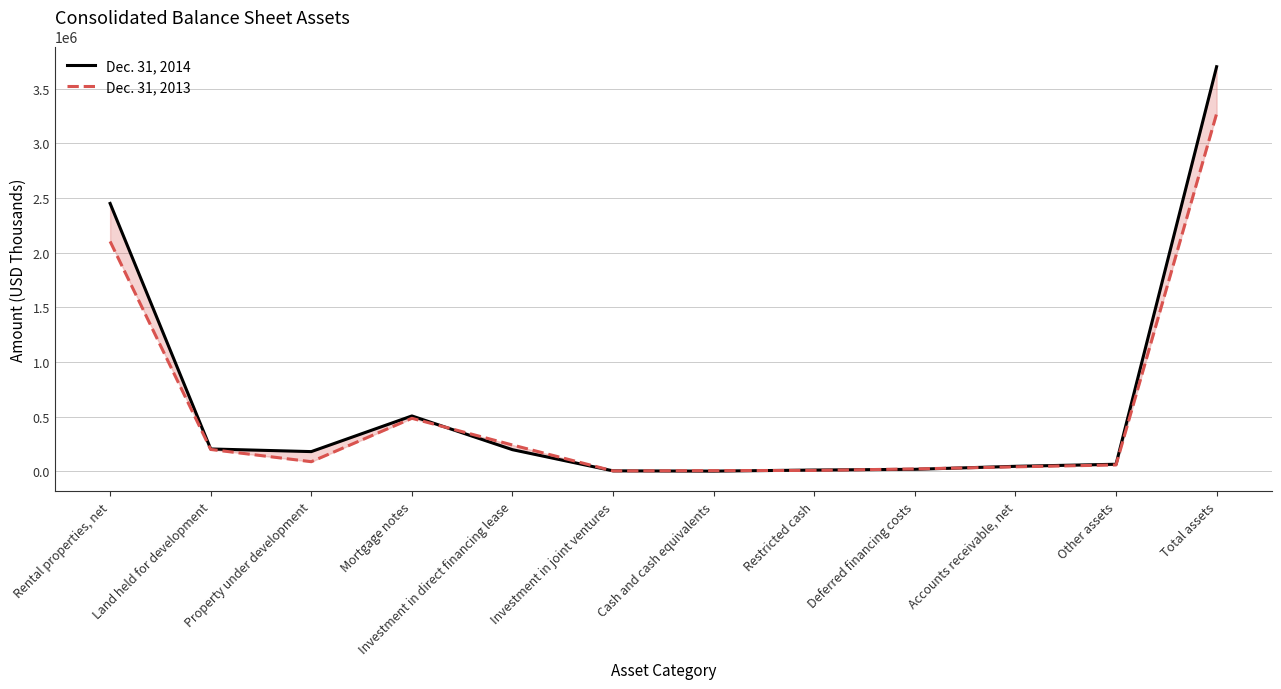

What is the difference between the maximum and minimum values in the Dec. 31, 2013 series?

3267001